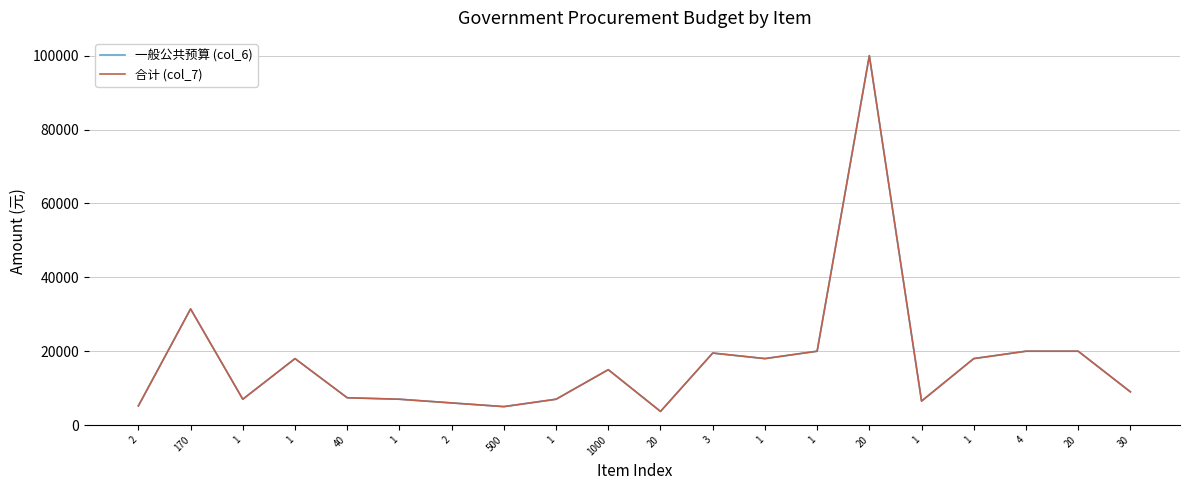

What is the difference between the 一般公共预算 (col_6) values at 1 and 1?

11000